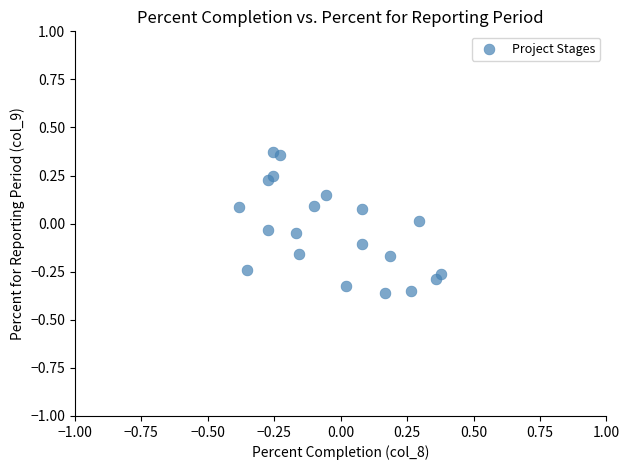

What is the range of X values (max minus min)?

0.8